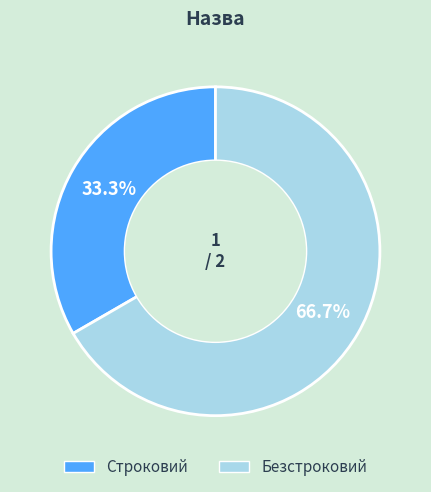

How many slices are in this pie chart?

2